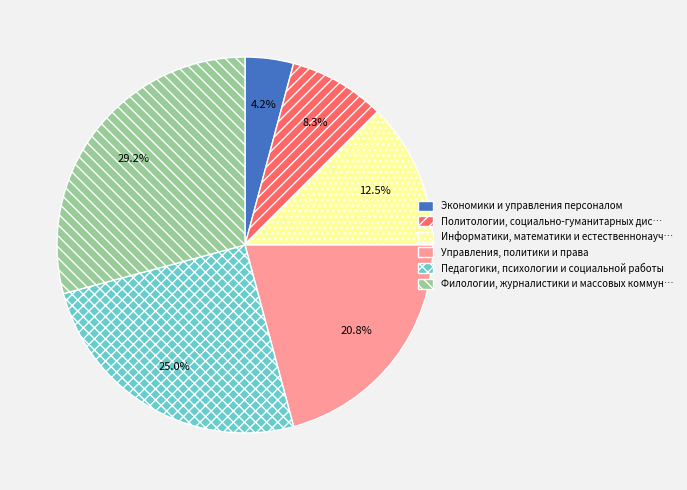

Is there any slice that represents more than half of the pie?

No